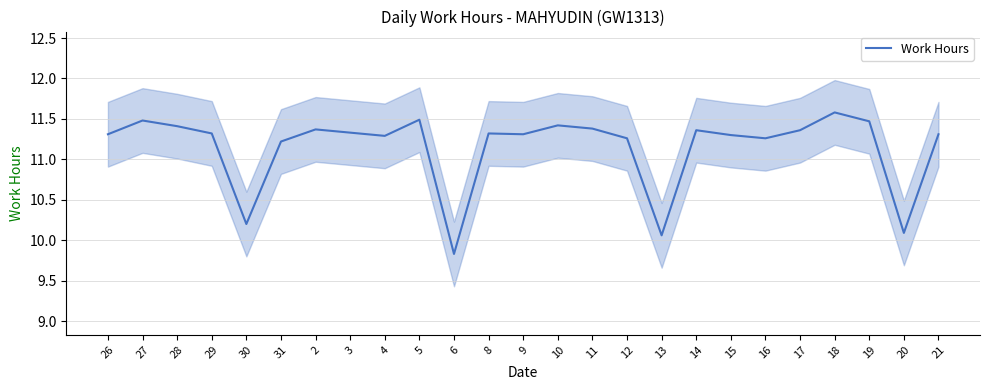

How many points are higher than both their immediate neighbors (excluding endpoints)?

7